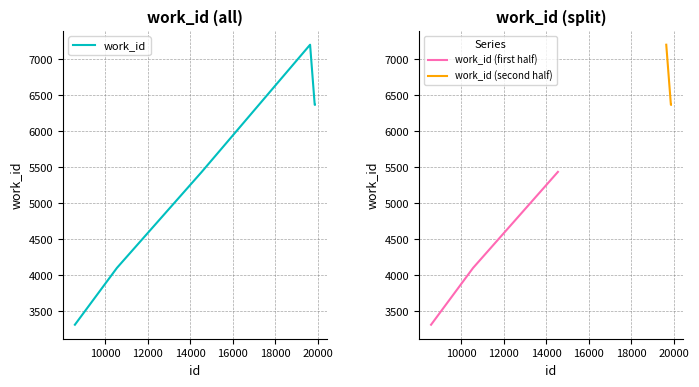

Where is the first local maximum?

19641